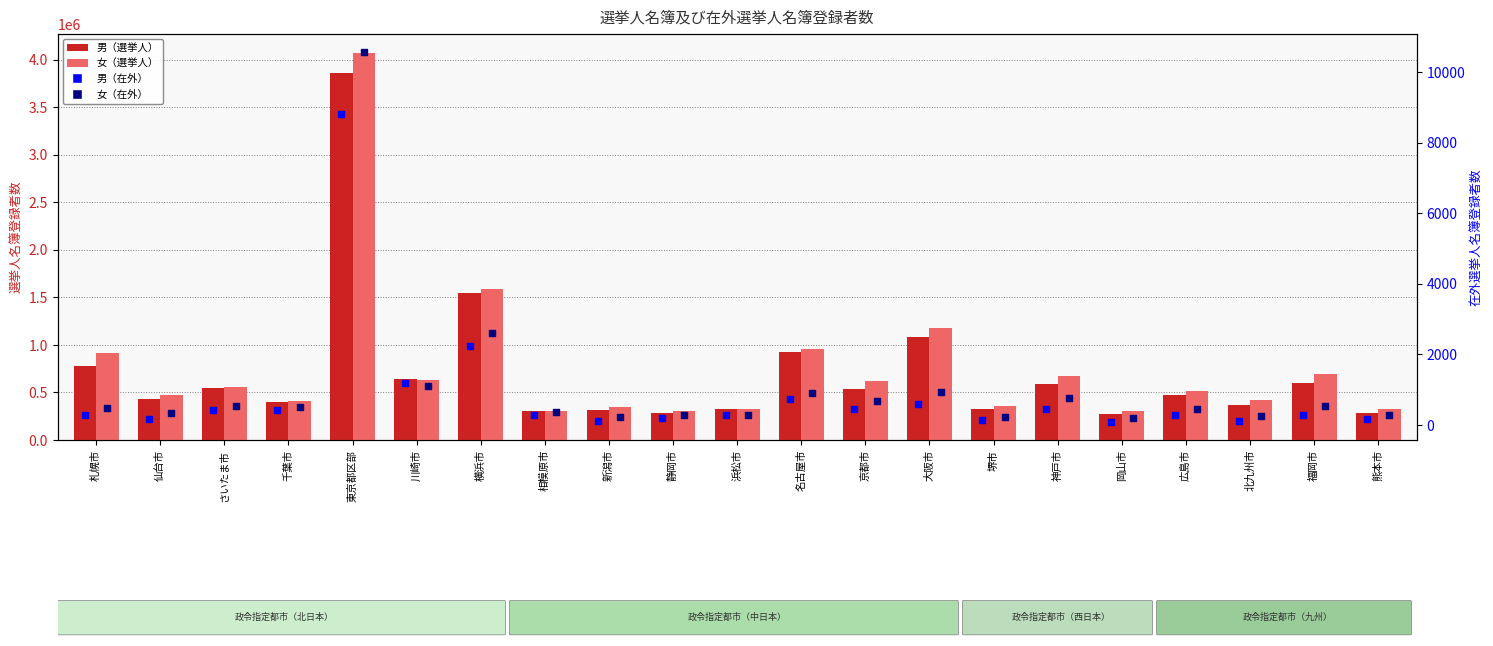

Which series contains the highest Y value?

女（選挙人）